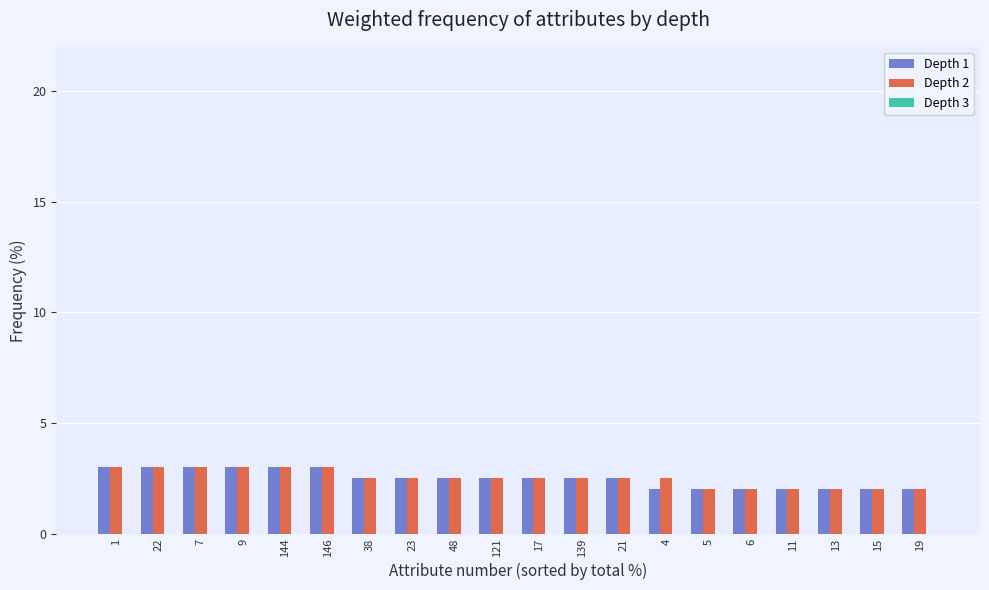

What is the difference between the maximum and minimum values in the Depth 1 series?

1.0